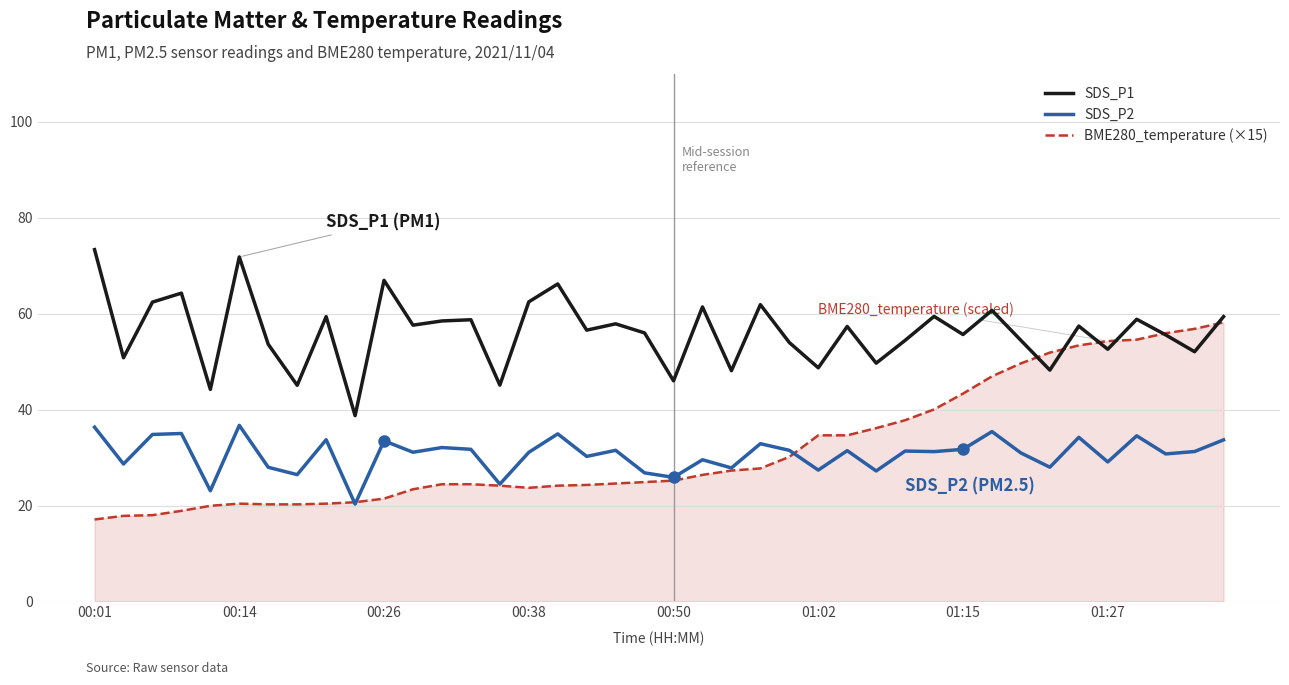

What is the highest value of the SDS_P1 series?

73.4